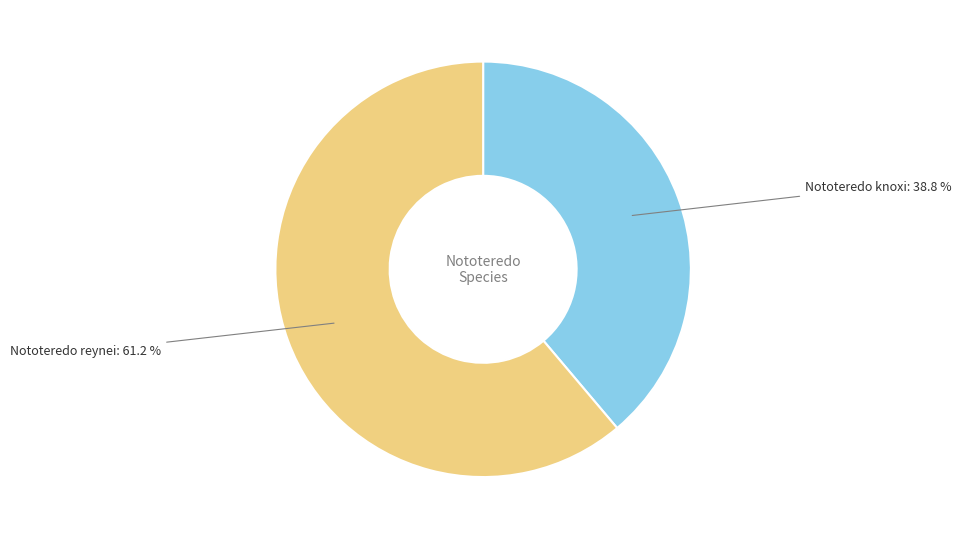

The Nototeredo knoxi slice represents 39% of the pie. True or false?

True